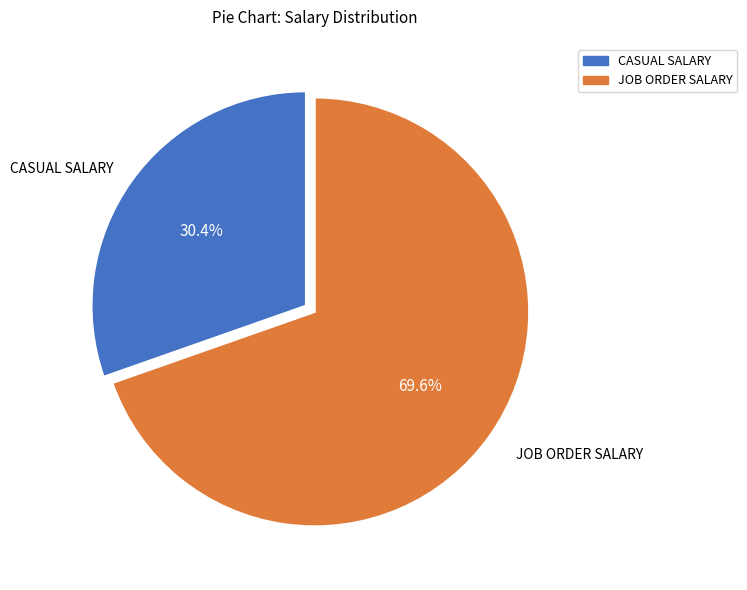

Count the number of slices in the pie.

2